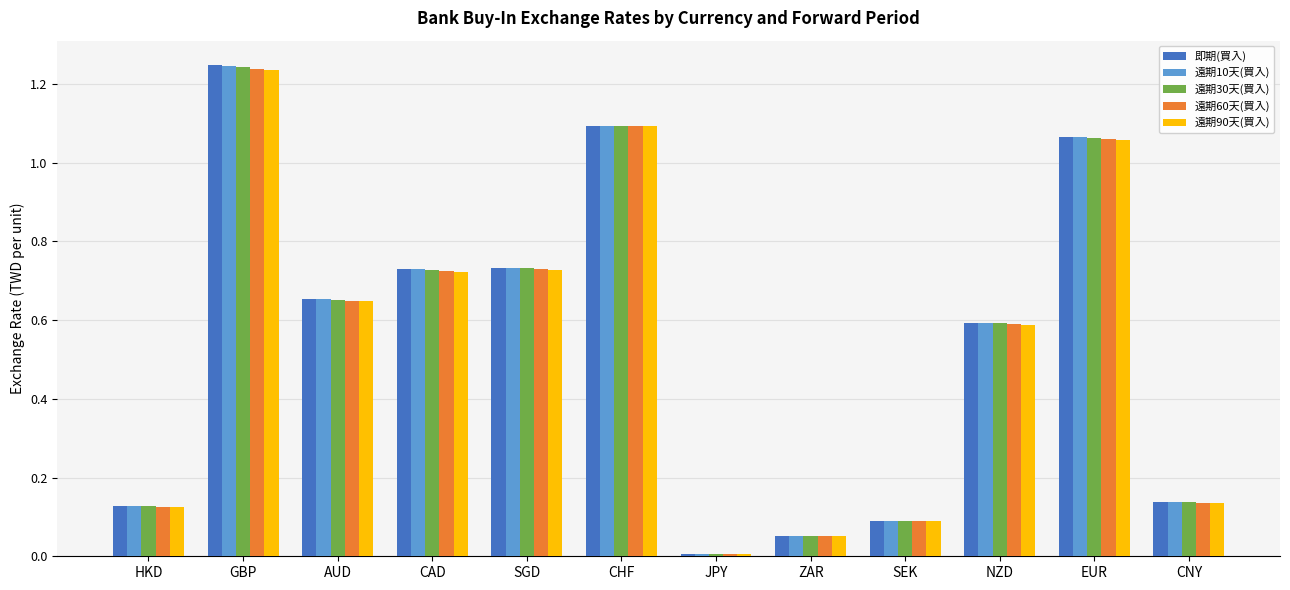

Which series changed the most between GBP and JPY?

即期(買入)